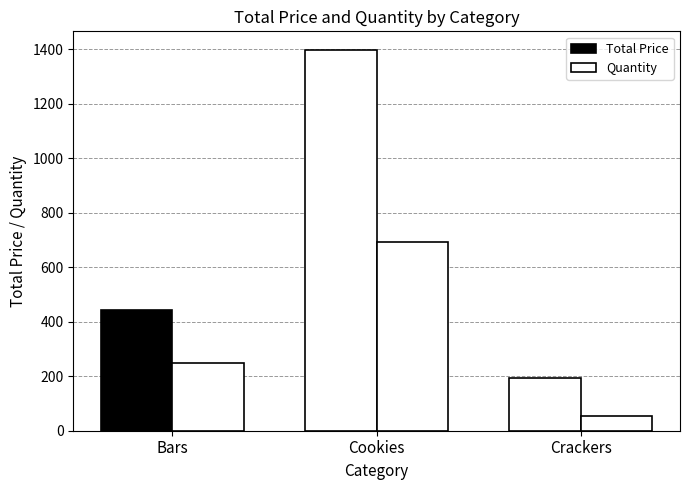

Is it true that Quantity equals 694.0 at Cookies?

True